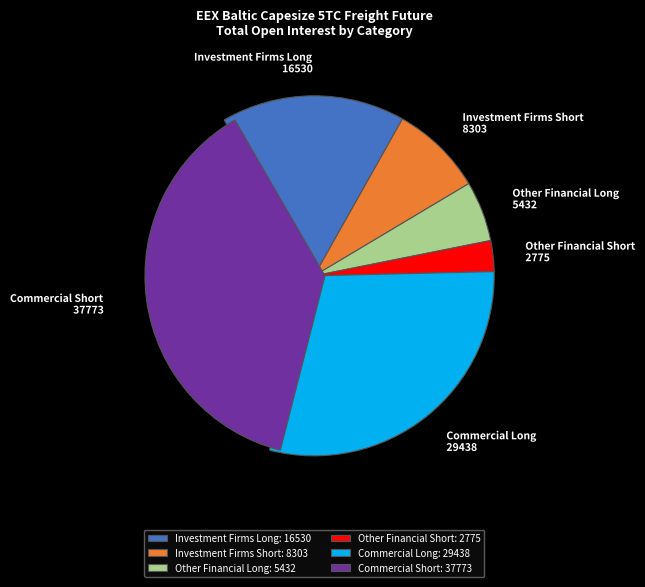

How many slices are in this pie chart?

6